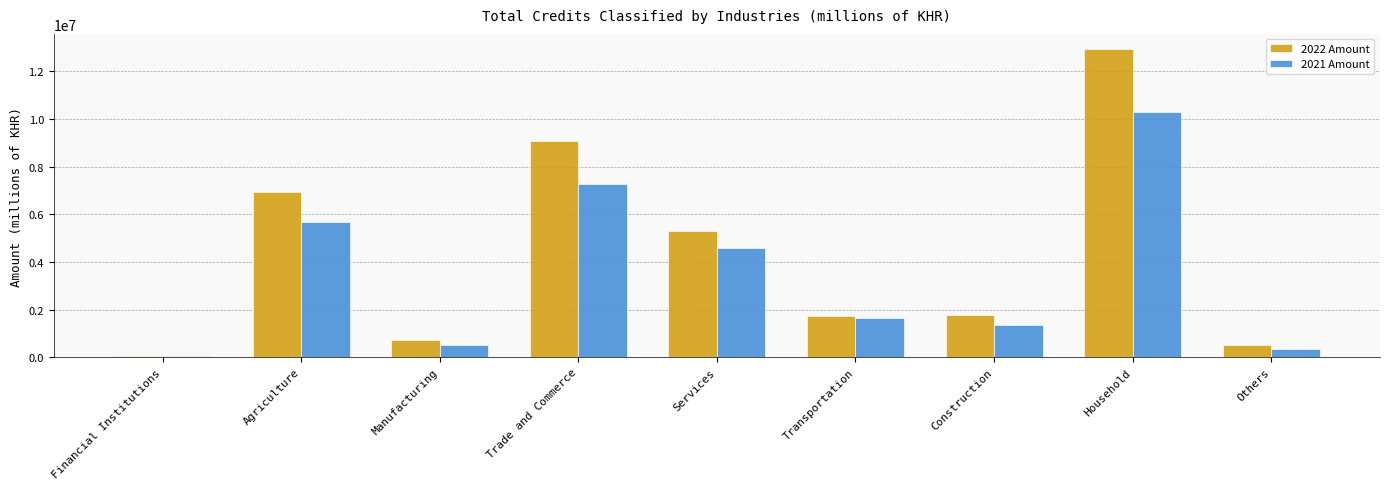

Which label corresponds to the largest value in the chart?

Household